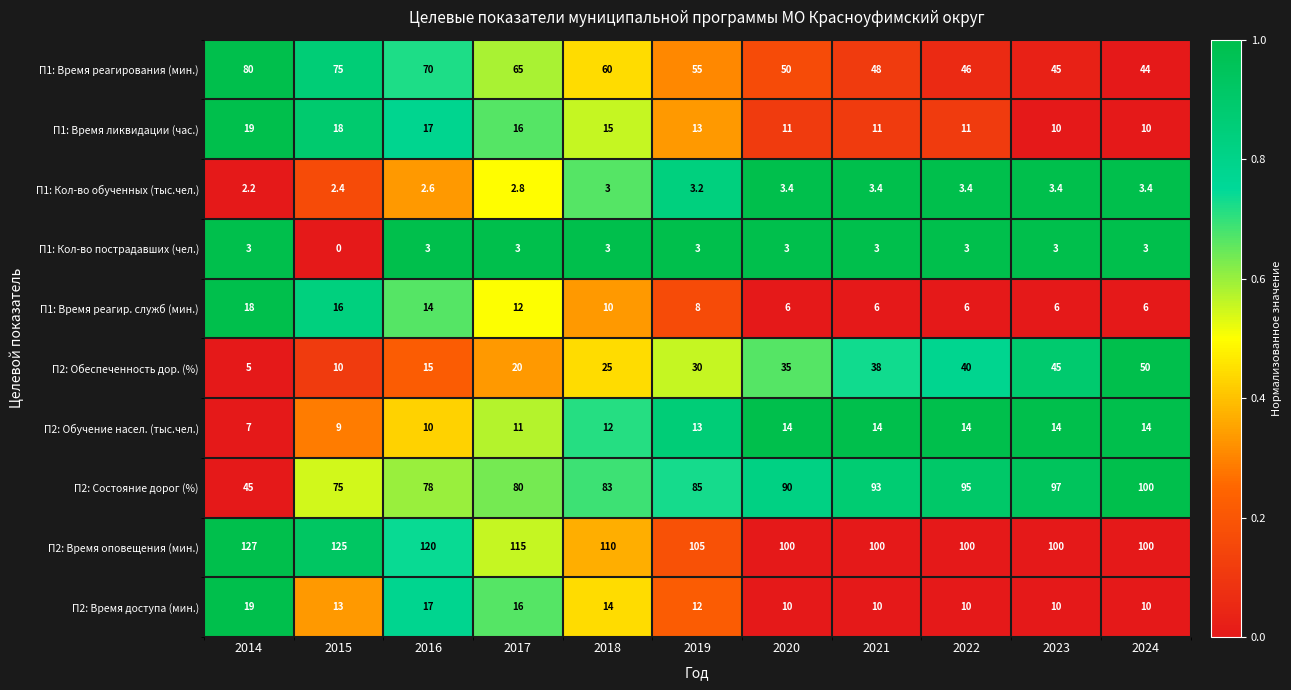

At which label is П2: Обучение насел. (тыс.чел.) closest to 10?

2016